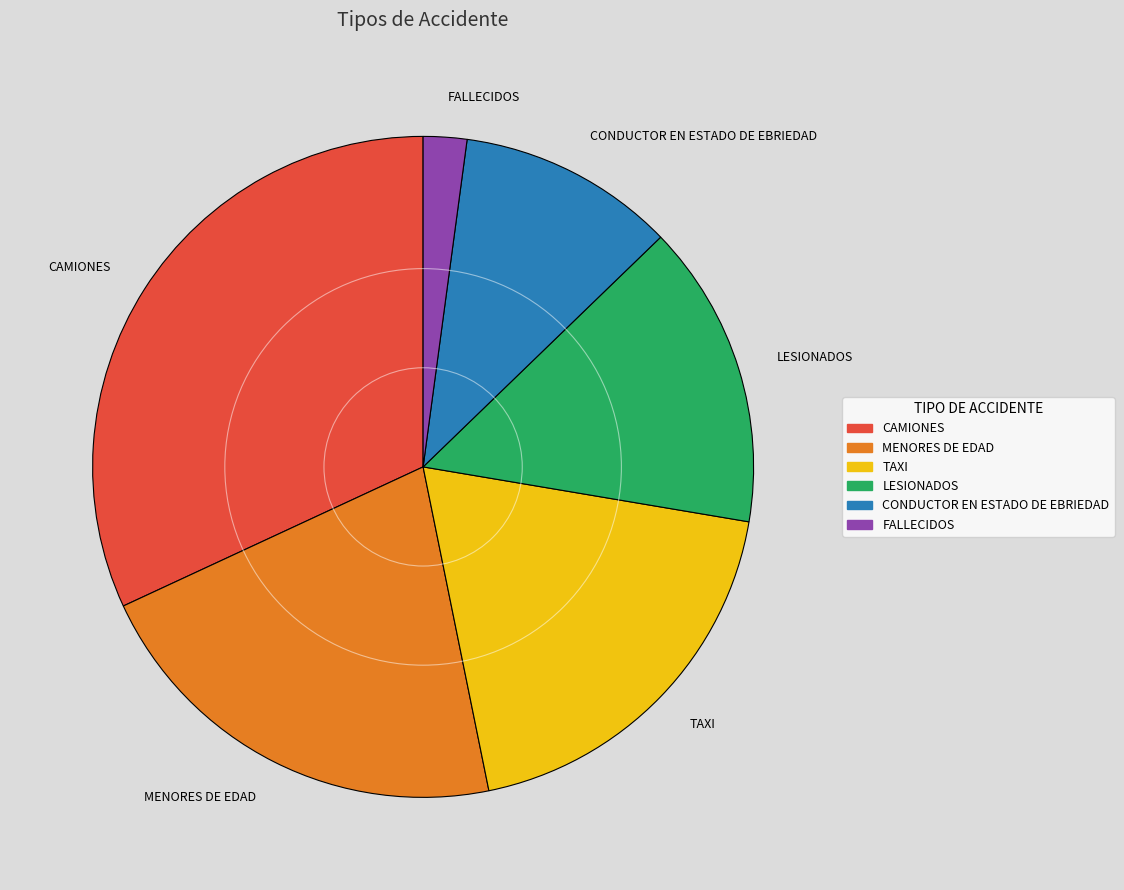

Do FALLECIDOS and CONDUCTOR EN ESTADO DE EBRIEDAD together represent more than half of the pie?

No